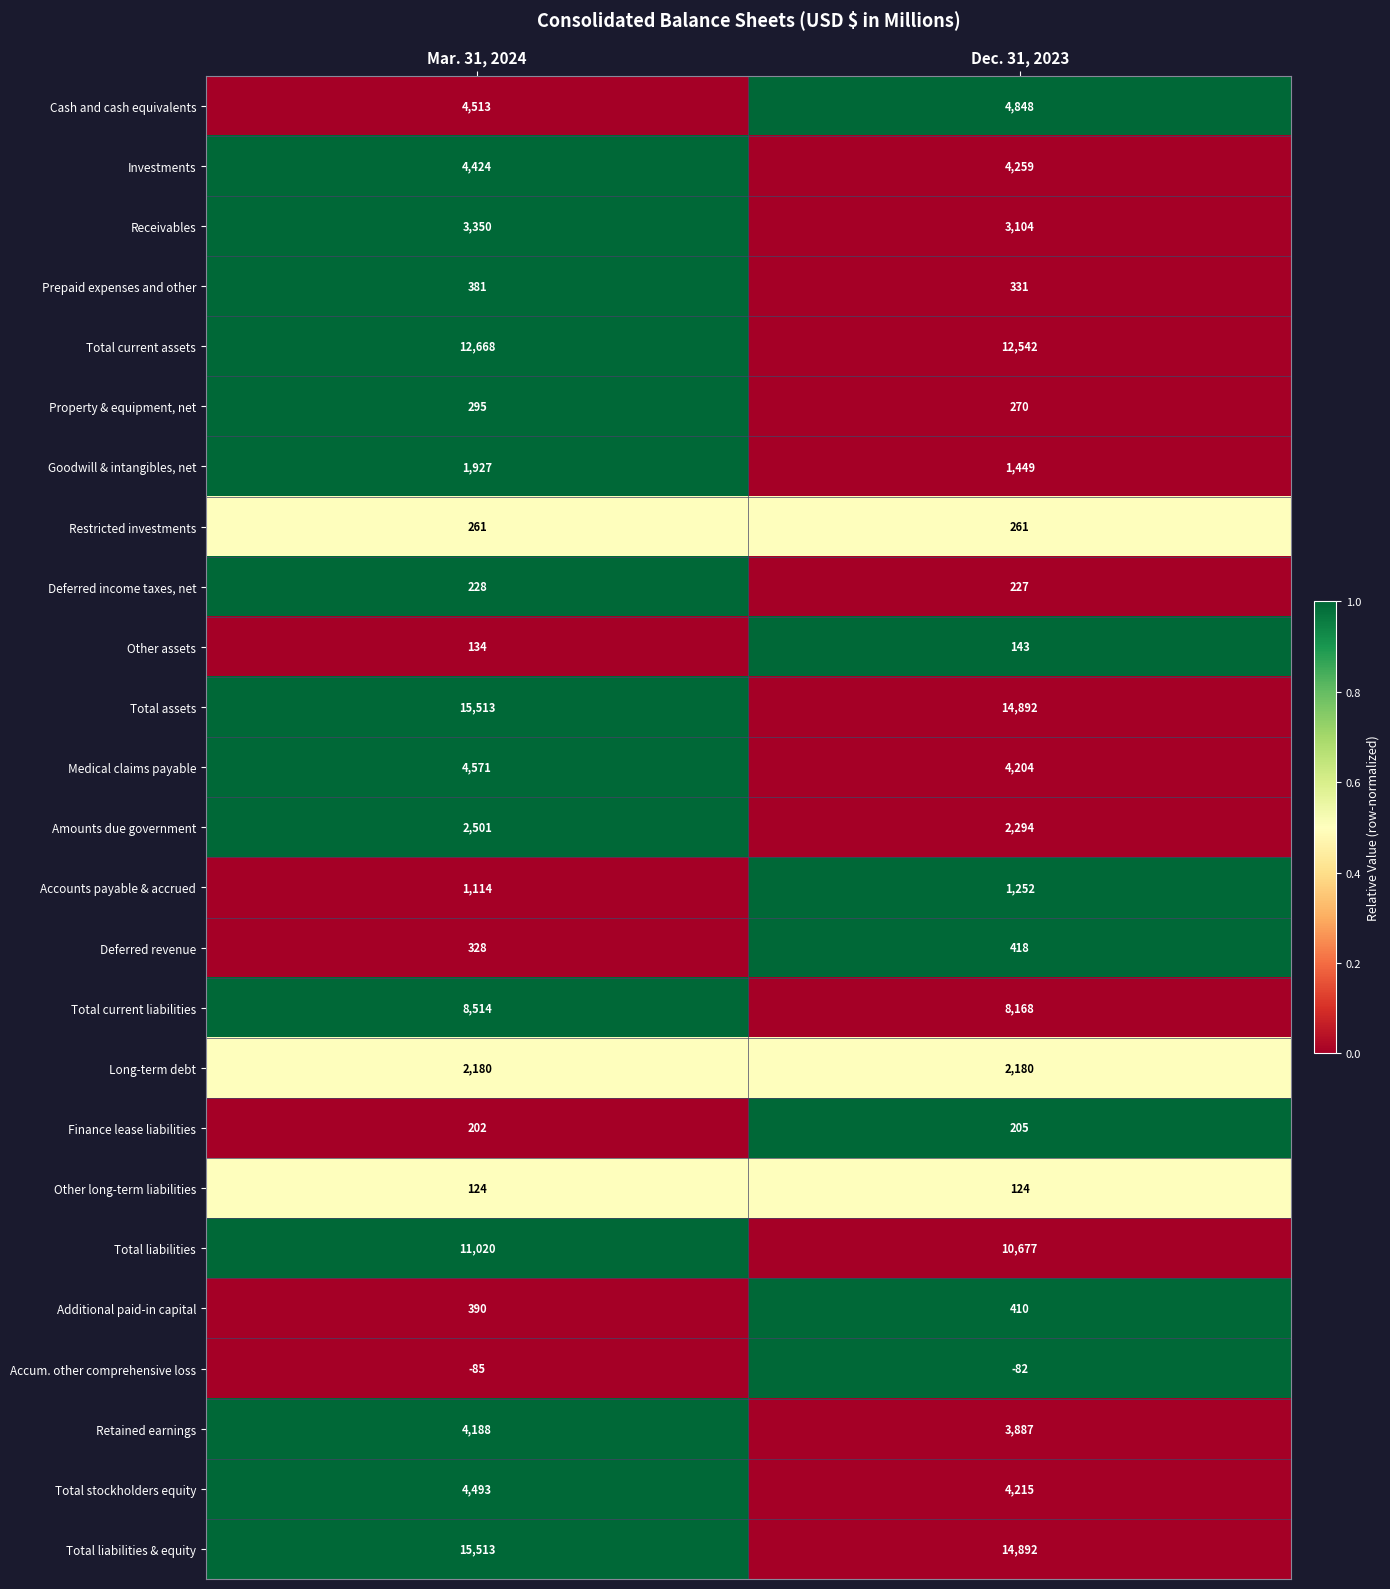

How many data points does each series have?

2